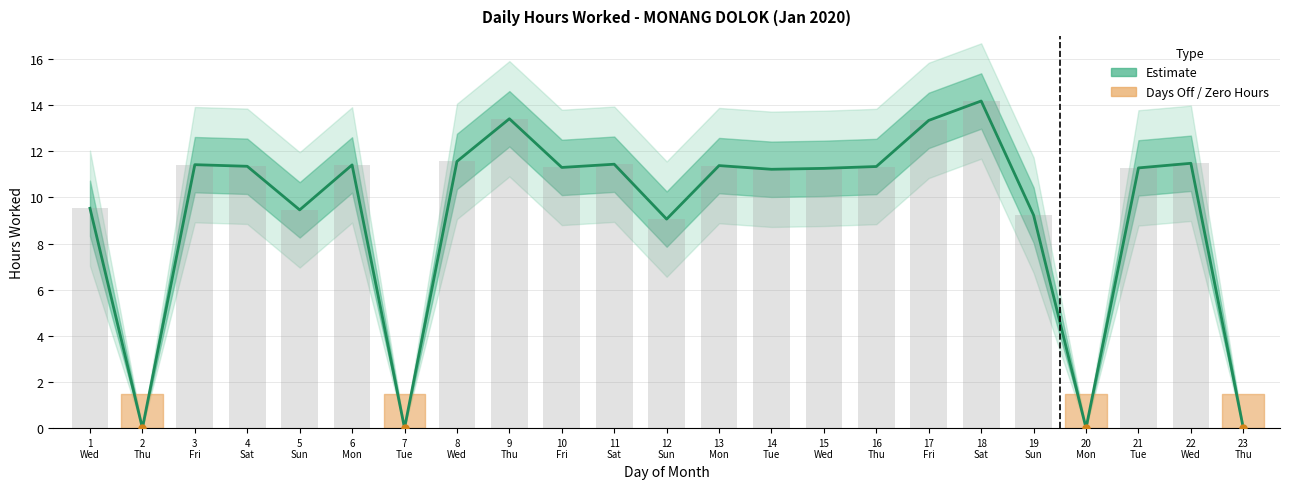

How many data points are less than 11?

8